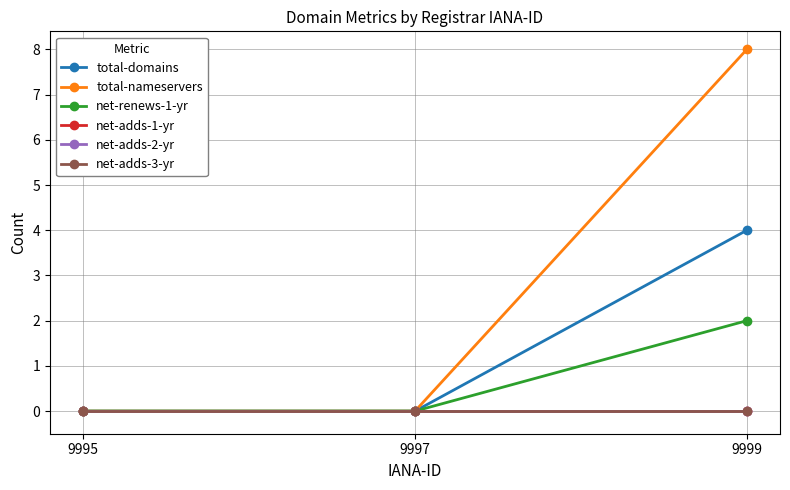

Where is net-renews-1-yr nearest to the value 1?

9995